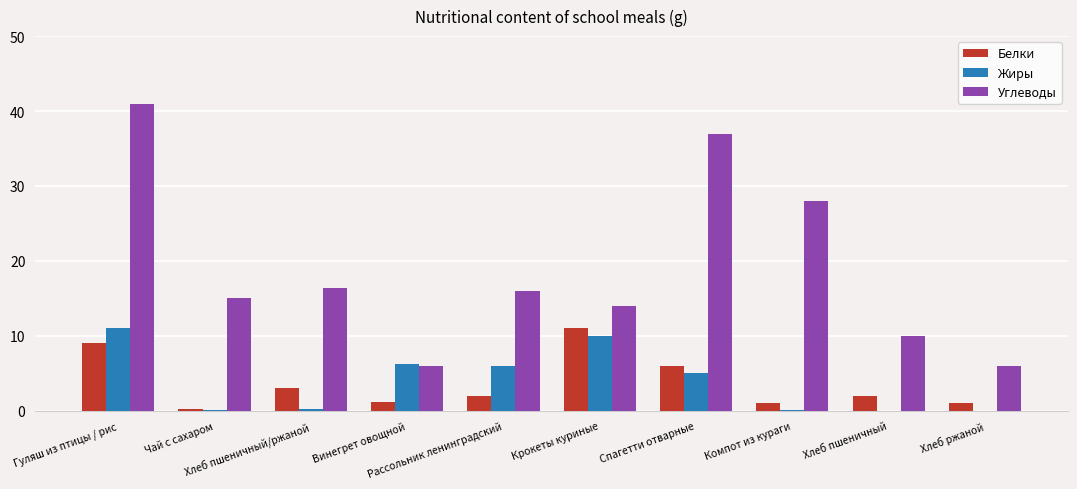

What are all the series names shown in the legend?

Белки, Жиры, Углеводы